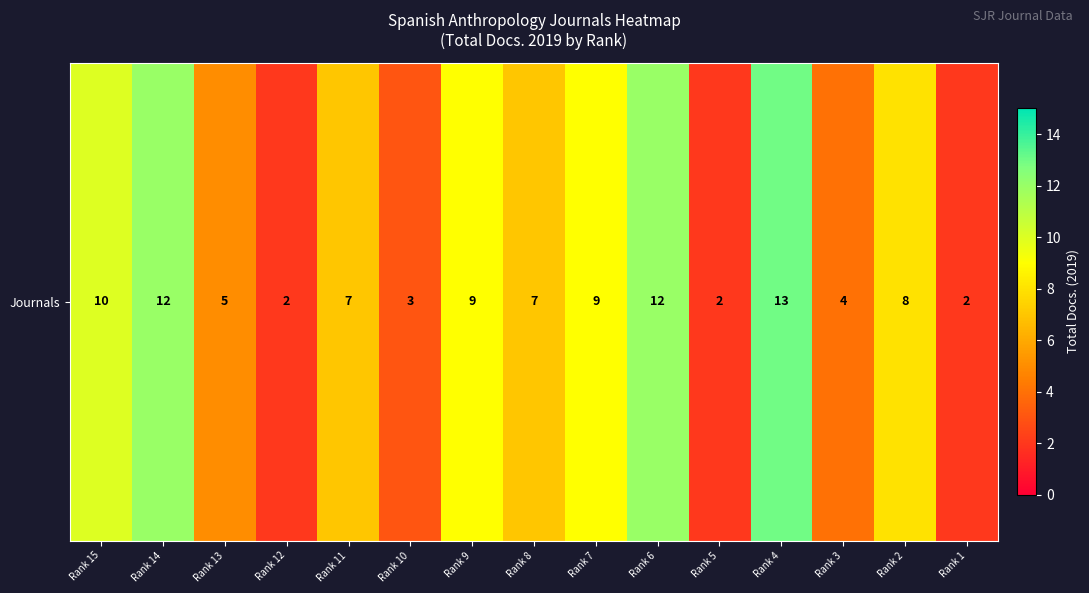

Reading left to right, what are all the values shown in this chart?

10	12	5	2	7	3	9	7	9	12	2	13	4	8	2